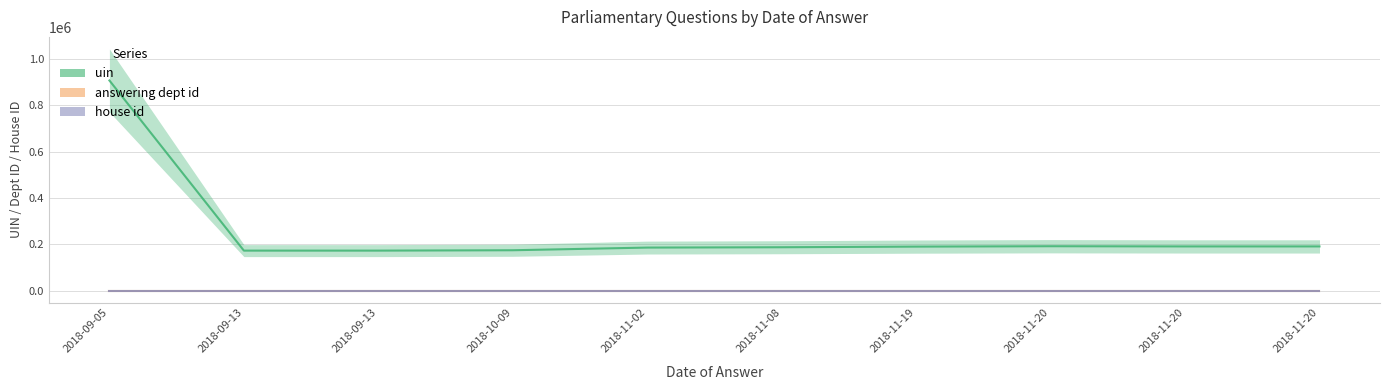

Which series changed the most between 2018-09-13 and 2018-09-13?

uin